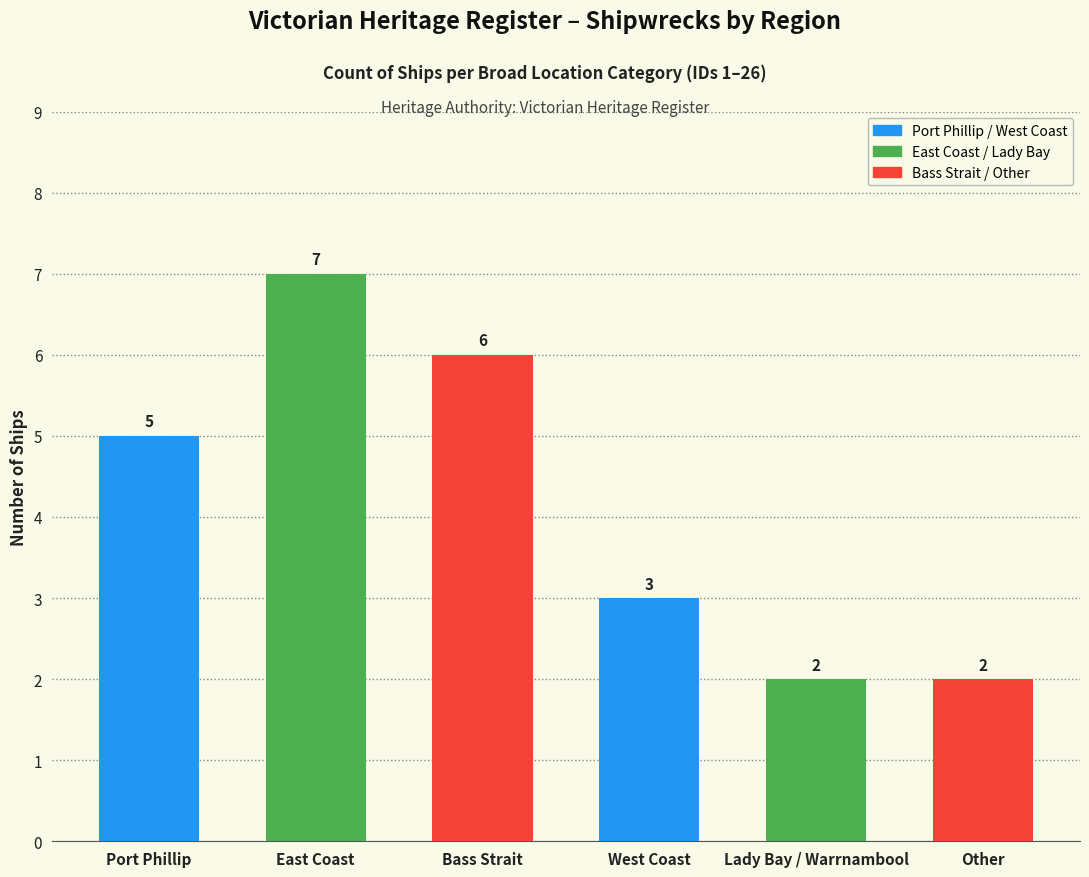

The value at Lady Bay / Warrnambool is 2. True or false?

True